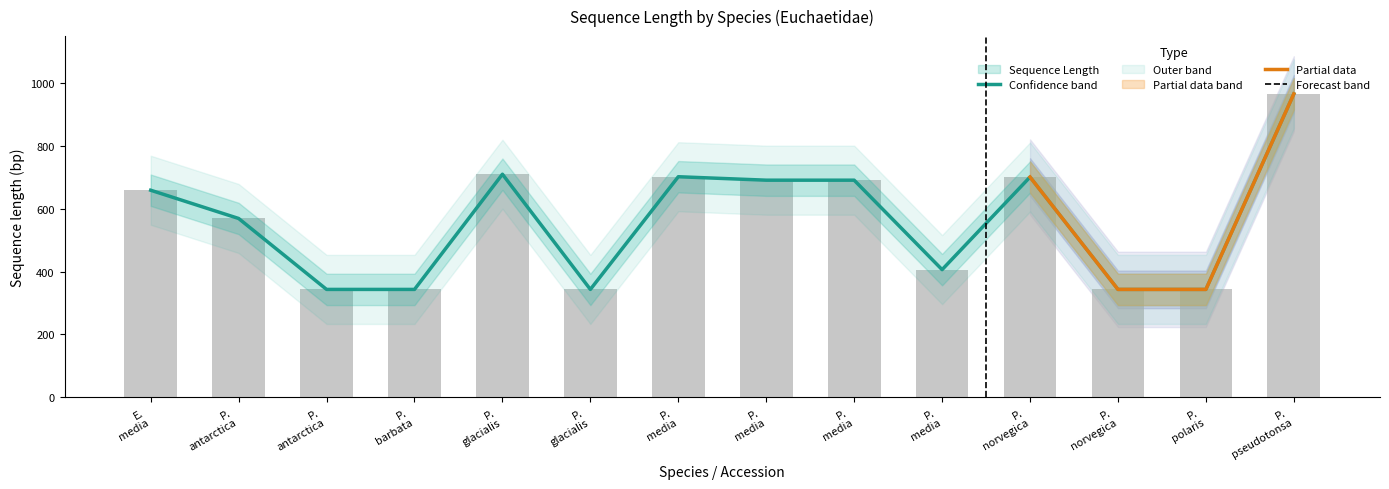

What value does the data have at P. norvegica?

701